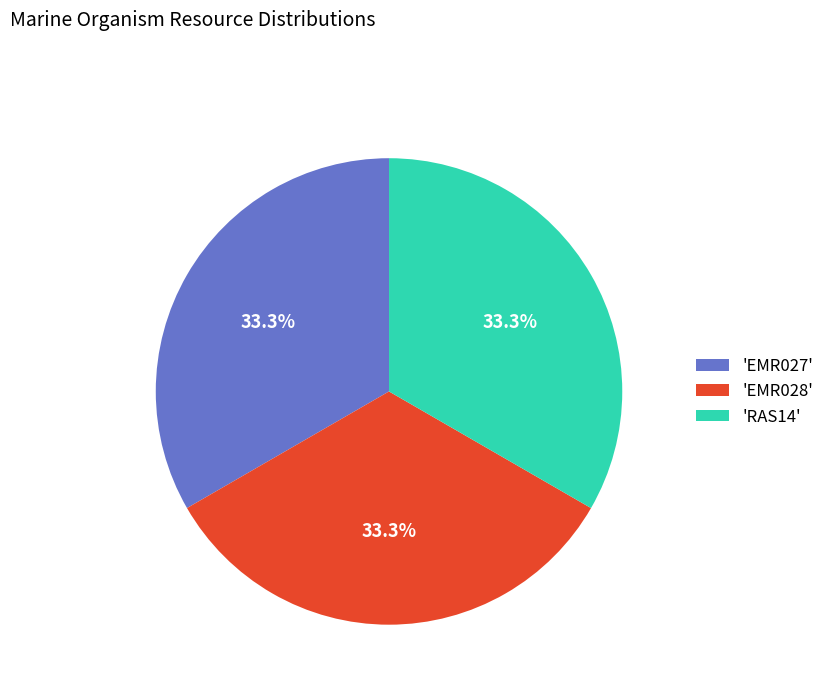

Approximately how many times larger is the value at 'EMR028' compared to 'EMR027'?

1.0